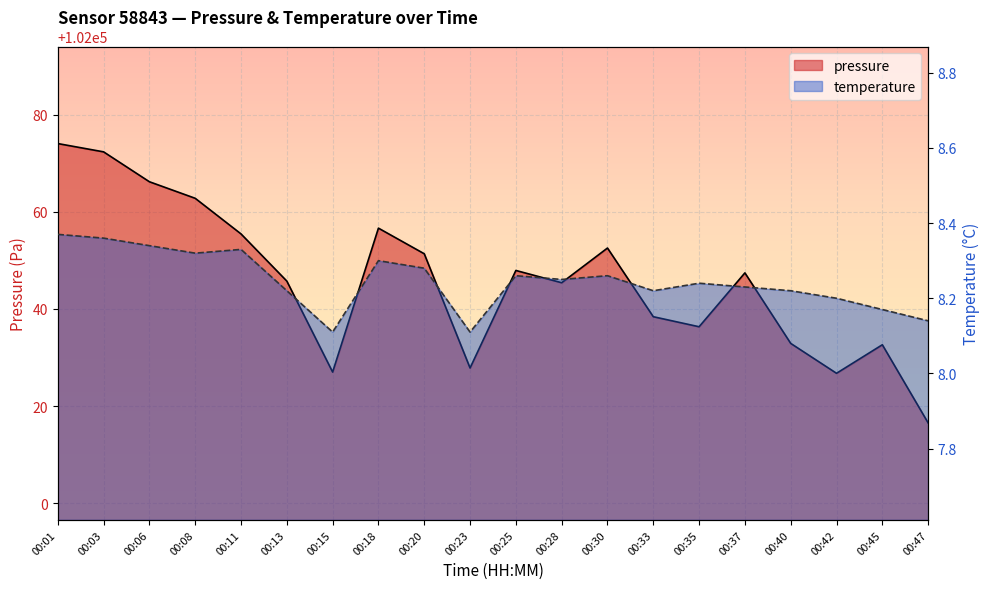

The value of temperature_line at 00:13 is 8.2. True or false?

True